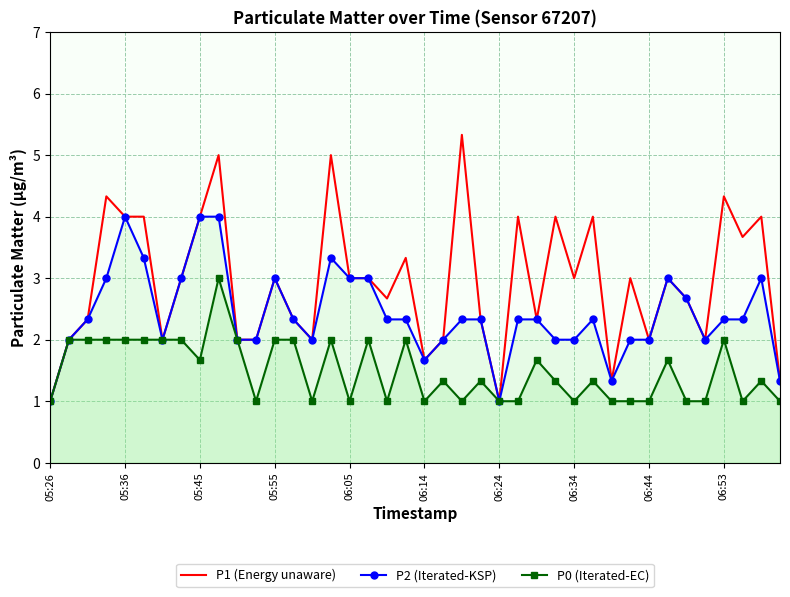

Rank the series at 22 from highest to lowest value.

P1 (Energy unaware), P2 (Iterated-KSP), P0 (Iterated-EC)